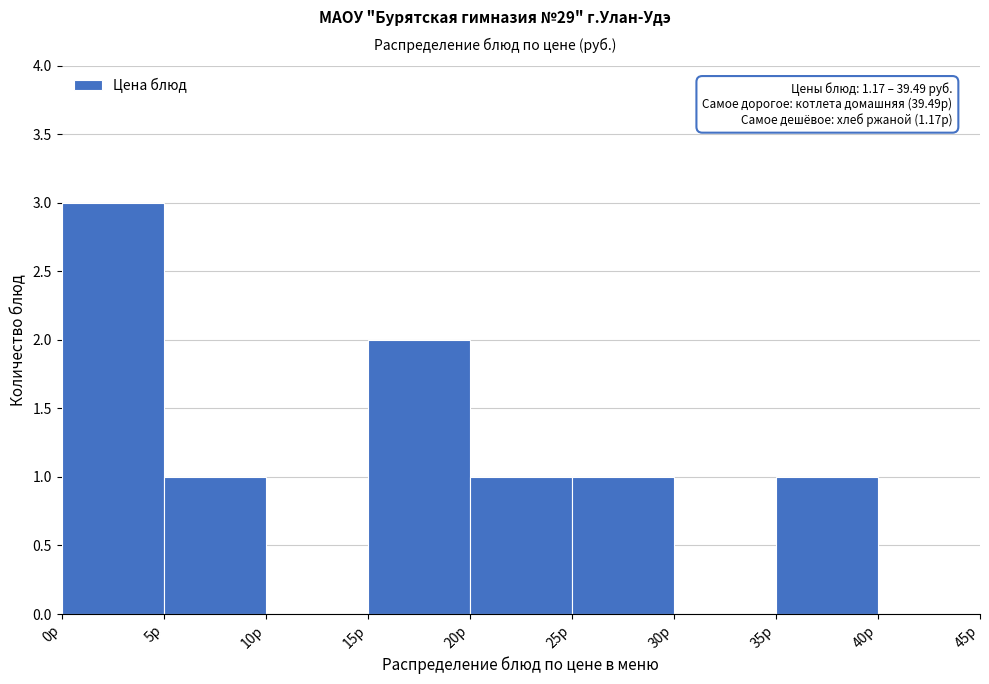

Reading left to right, transcribe all the data shown in this chart.

0р=3	5р=1	10р=0	15р=2	20р=1	25р=1	30р=0	35р=1	40р=0